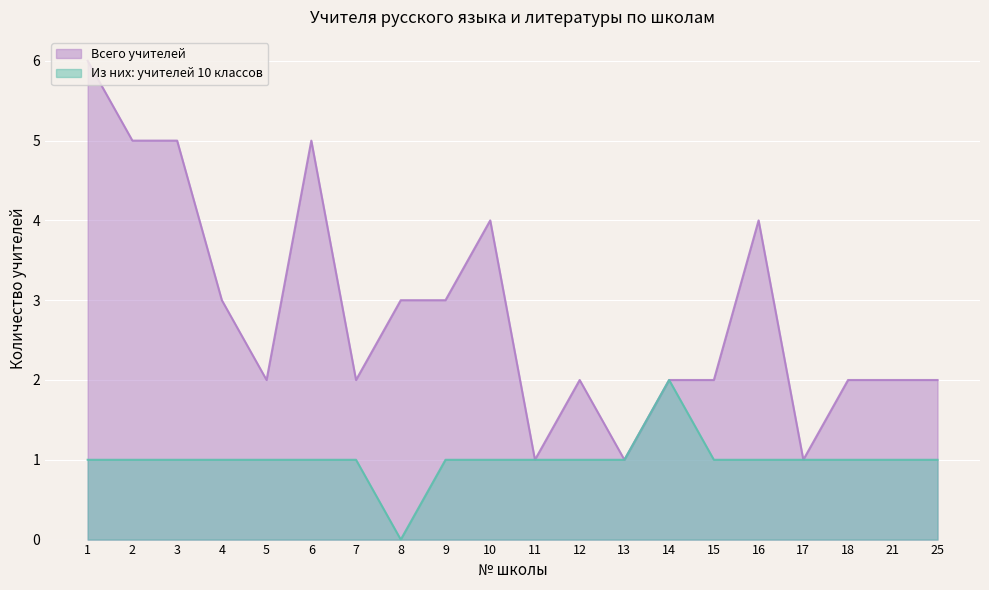

What is the total value across all series at 13?

2